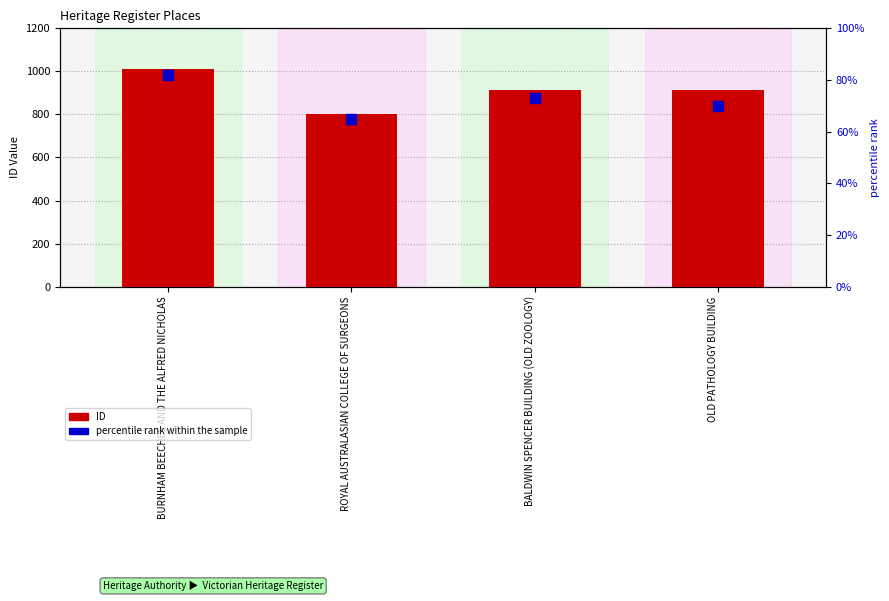

Which series contains the highest Y value?

ID